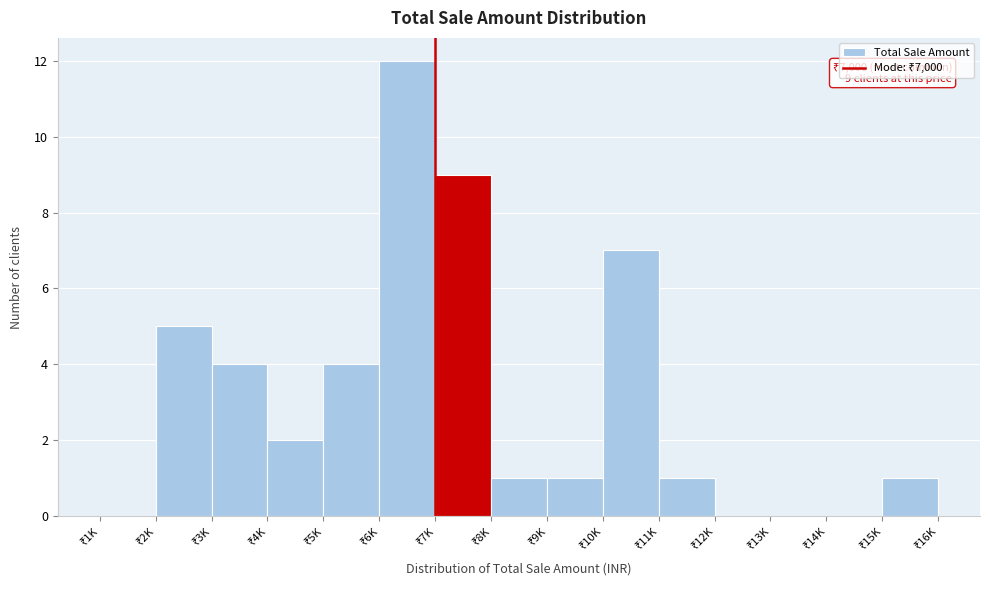

What is the maximum value shown in the chart?

12